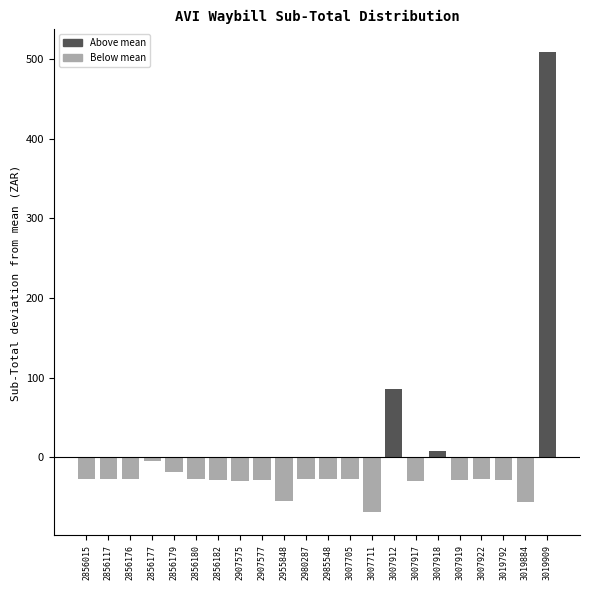

The value at 2985548 is -27.7. True or false?

True